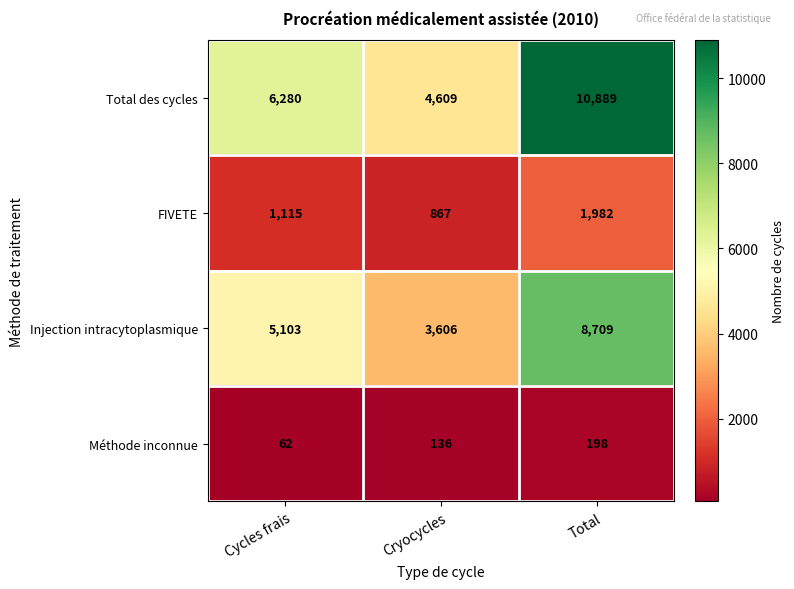

The Méthode inconnue series shows 88 at Cryocycles. True or false?

False